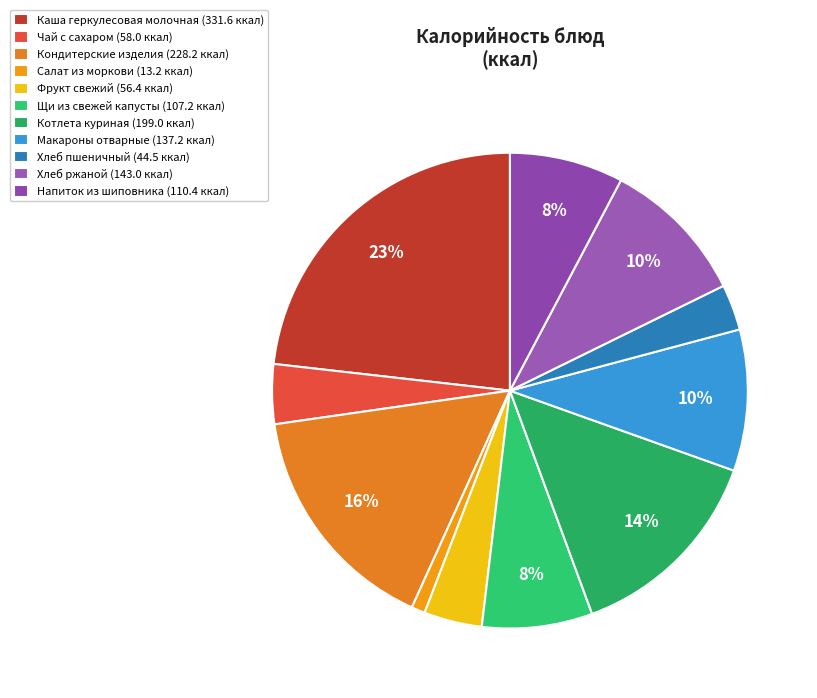

To the nearest percent, what portion does Фрукт свежий represent?

4%